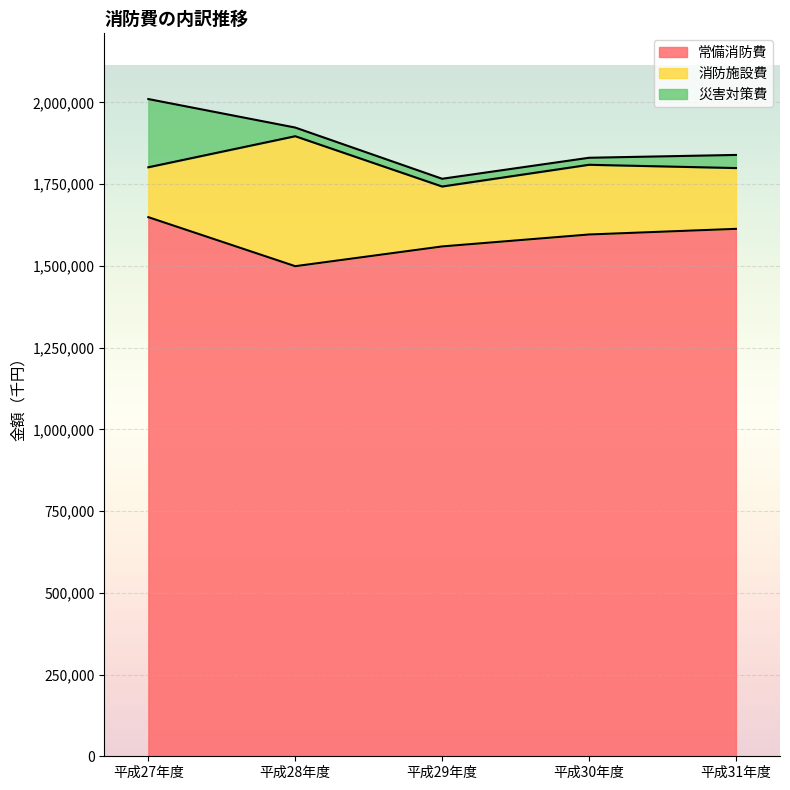

Does the chart display data point markers on the line(s)?

No